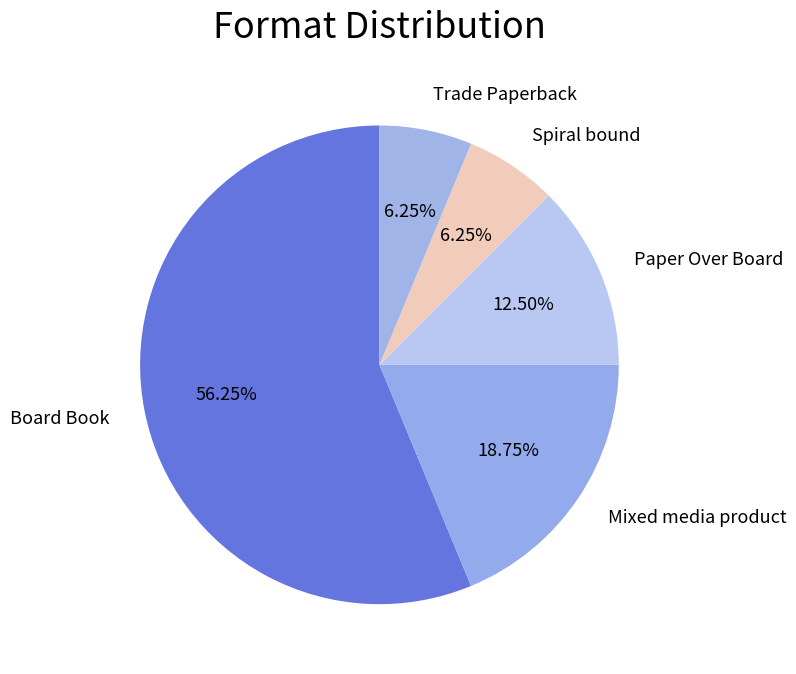

Combined, what portion of the pie is Spiral bound and Paper Over Board?

18.8%